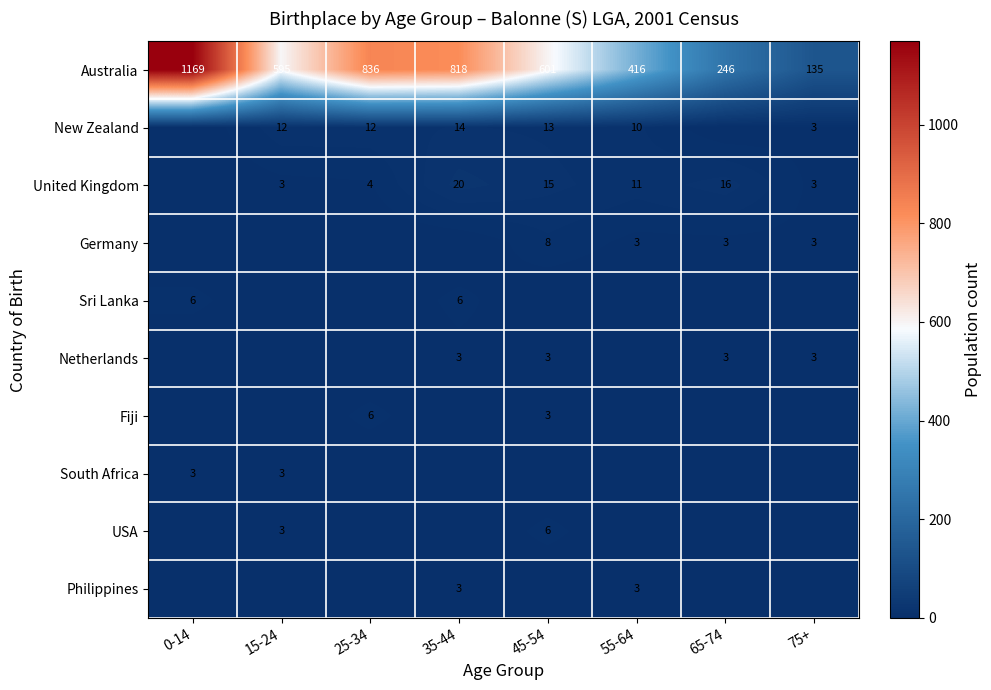

Which has a higher value, 75+ or 35-44?

35-44